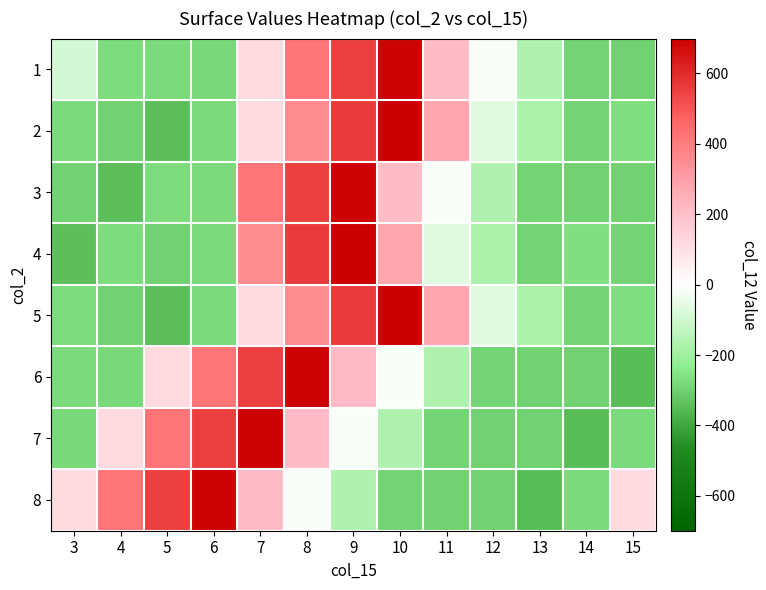

Reading left to right, list all the values displayed in this chart.

1: 3=-91.9	4=-270.9	5=-275.9	6=-283.9	7=119.1	8=415.1	9=550.1	10=690.1	11=212.1	12=-11.9	13=-164.9	14=-290.9	15=-297.9
2: 3=-274.9	4=-298.9	5=-341.9	6=-277.9	7=119.1	8=352.1	9=558.1	10=699.1	11=277.1	12=-60.9	13=-179.9	14=-289.9	15=-265.9
3: 3=-298.9	4=-341.9	5=-270.9	6=-275.9	7=415.1	8=550.1	9=690.1	10=212.1	11=-11.9	12=-164.9	13=-290.9	14=-297.9	15=-299.9
4: 3=-341.9	4=-270.9	5=-298.9	6=-277.9	7=352.1	8=558.1	9=699.1	10=277.1	11=-60.9	12=-179.9	13=-289.9	14=-265.9	15=-293.9
5: 3=-270.9	4=-298.9	5=-341.9	6=-277.9	7=119.1	8=352.1	9=558.1	10=699.1	11=277.1	12=-60.9	13=-179.9	14=-289.9	15=-265.9
6: 3=-275.9	4=-283.9	5=119.1	6=415.1	7=550.1	8=690.1	9=212.1	10=-11.9	11=-164.9	12=-290.9	13=-297.9	14=-299.9	15=-346.9
7: 3=-283.9	4=119.1	5=415.1	6=550.1	7=690.1	8=212.1	9=-11.9	10=-164.9	11=-290.9	12=-297.9	13=-299.9	14=-346.9	15=-277.9
8: 3=119.1	4=415.1	5=550.1	6=690.1	7=212.1	8=-11.9	9=-164.9	10=-290.9	11=-297.9	12=-299.9	13=-346.9	14=-277.9	15=119.1